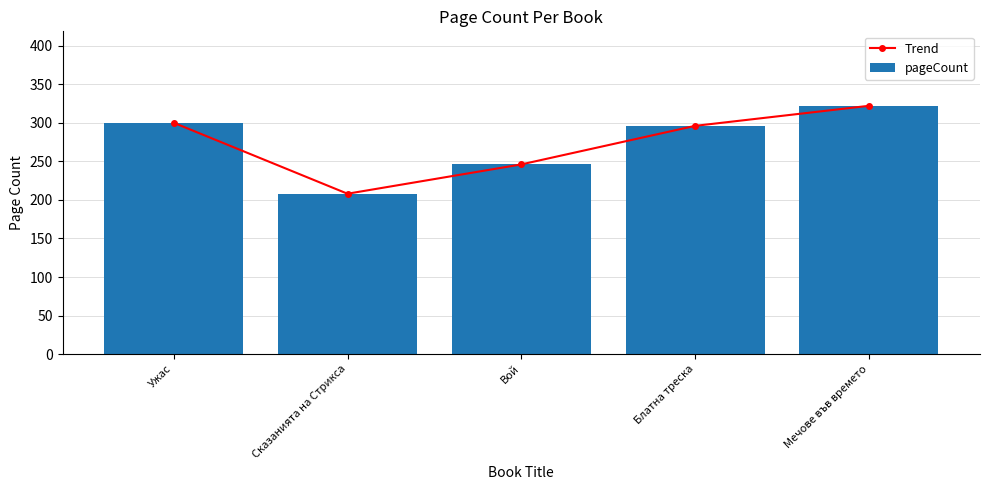

Where is Trend nearest to the value 265?

Вой